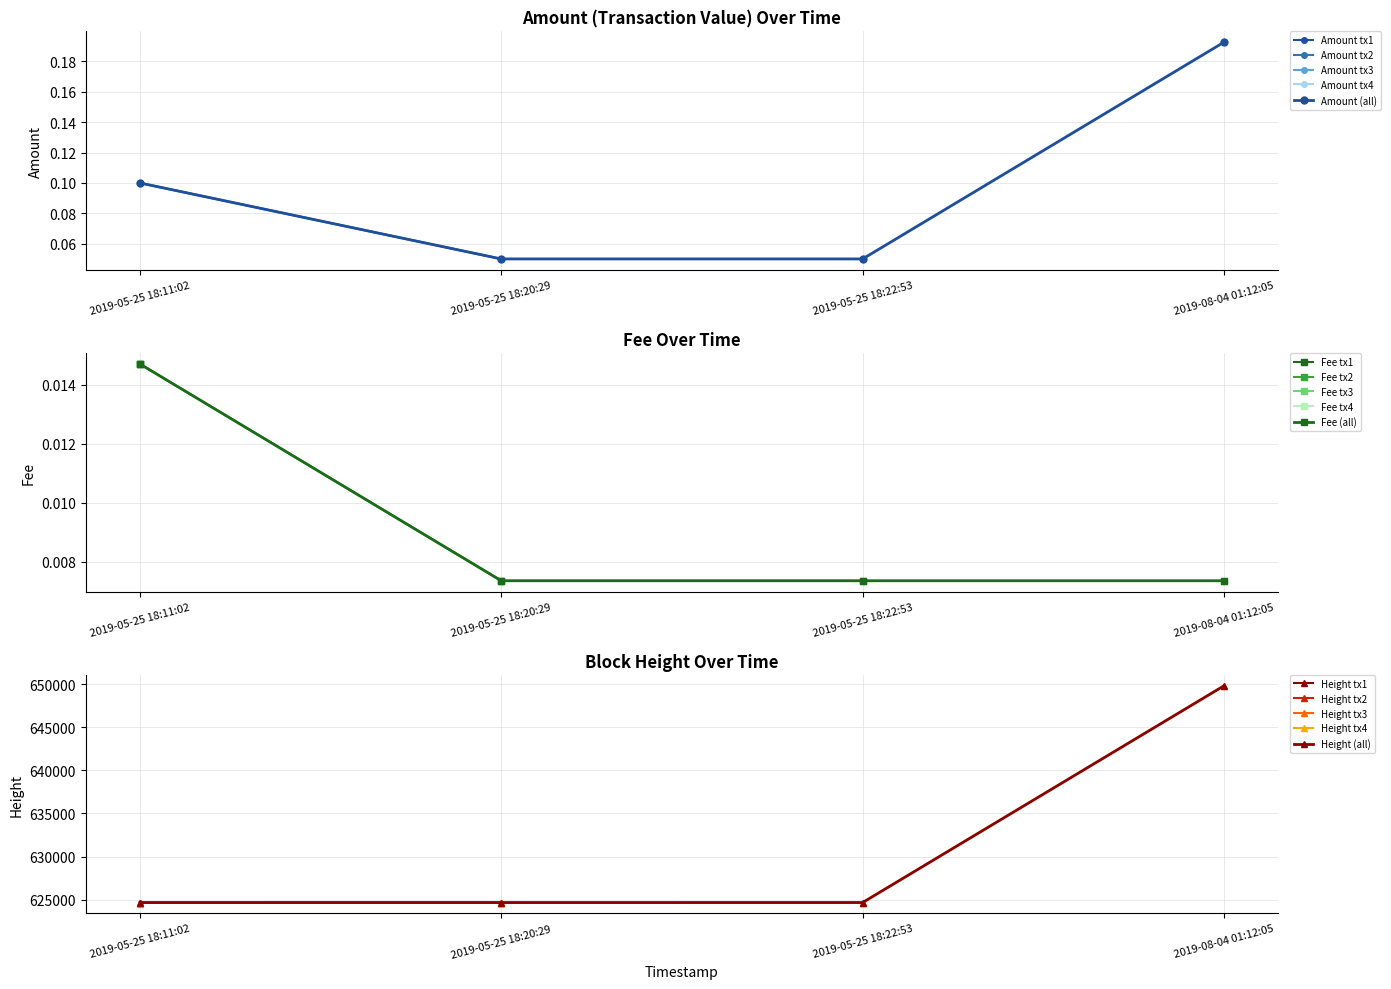

Where does the Height_scaled series first go above 624670?

2019-08-04 01:12:05